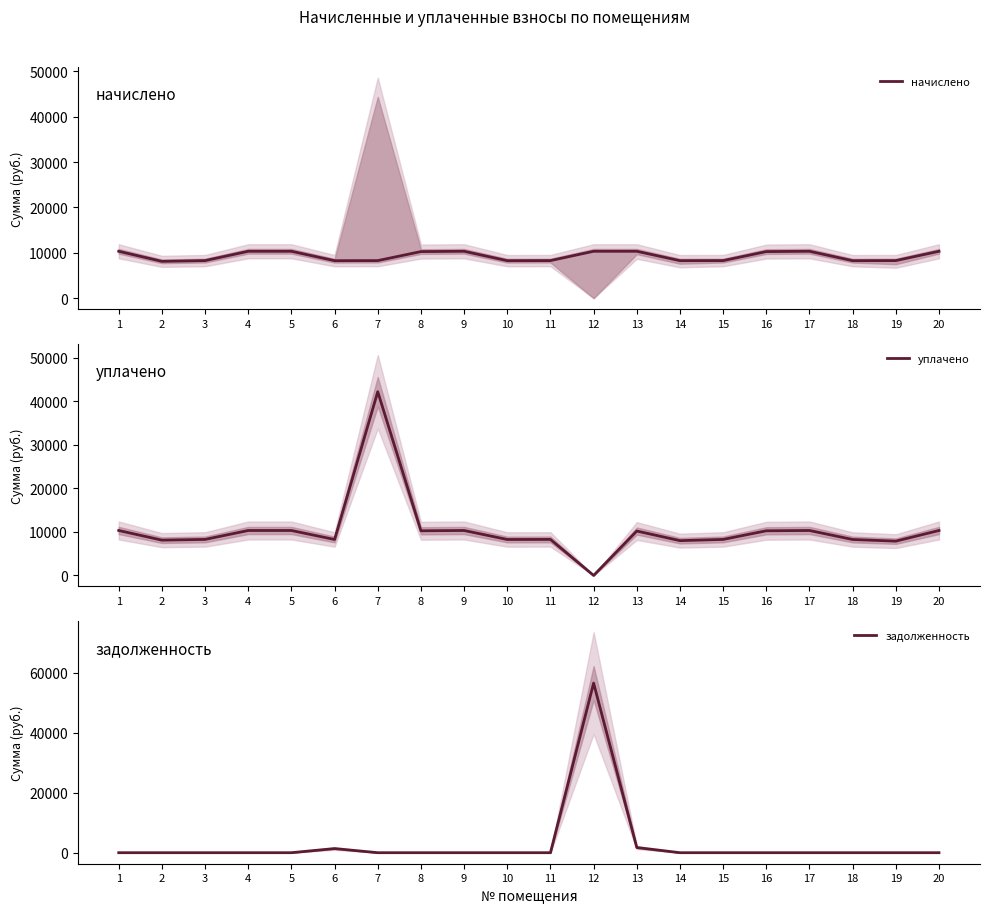

True or false: уплачено has a value of 10333.4 at 5.

True